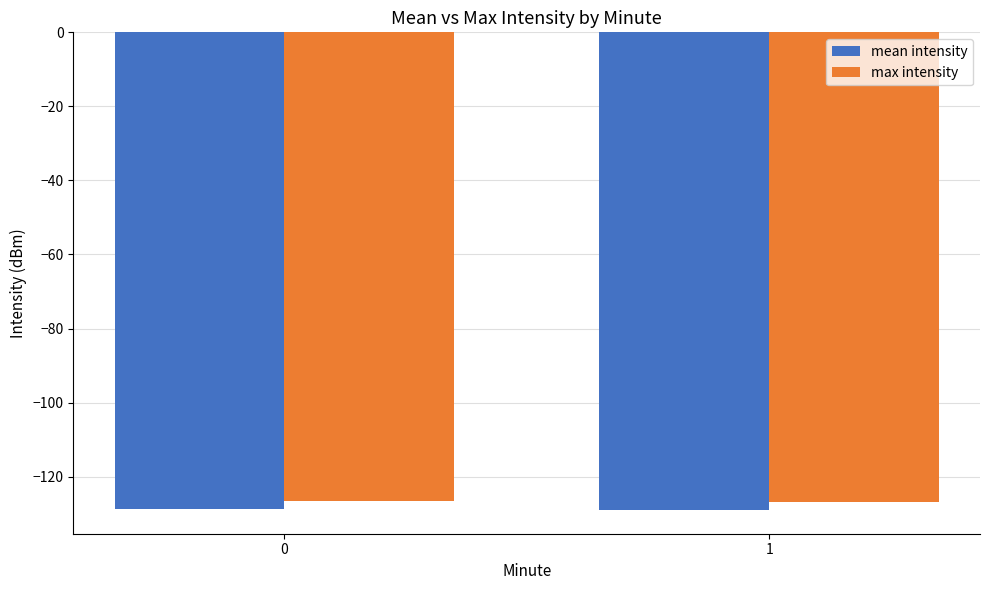

True or false: max intensity has a value of -126.5 at 0.

True